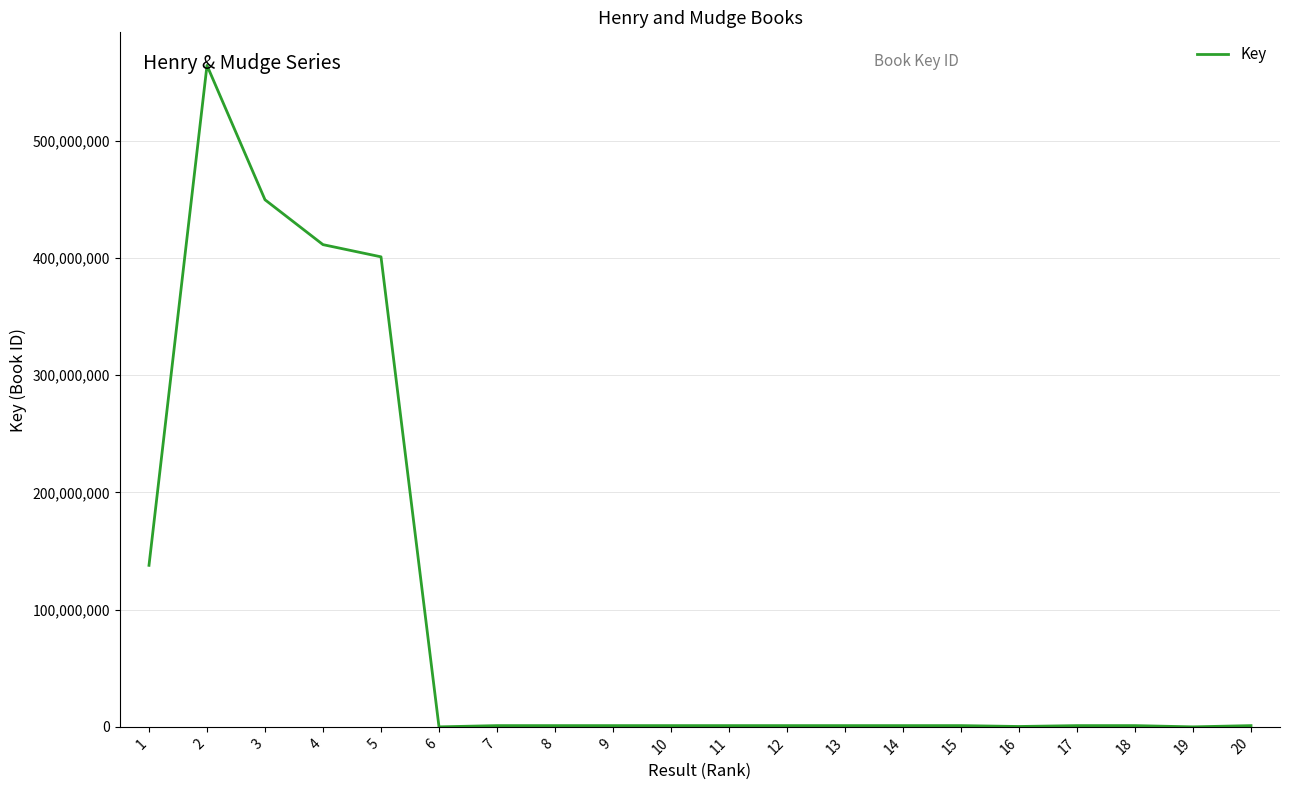

What is the maximum value shown in the chart?

564234979